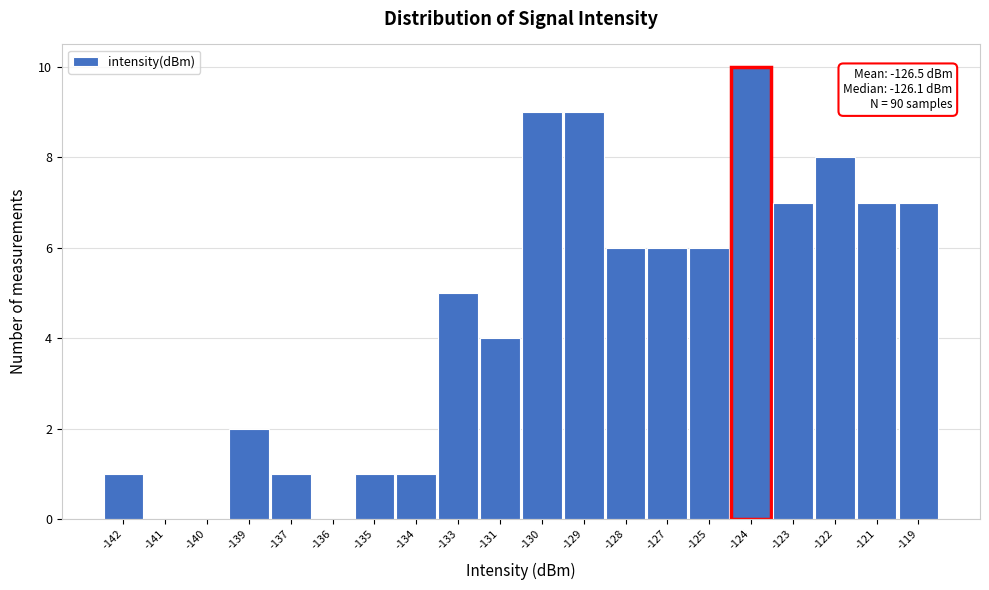

Reading left to right, extract all data points from this chart.

-142=1	-141=0	-140=0	-139=2	-137=1	-136=0	-135=1	-134=1	-133=5	-131=4	-130=9	-129=9	-128=6	-127=6	-125=6	-124=10	-123=7	-122=8	-121=7	-119=7